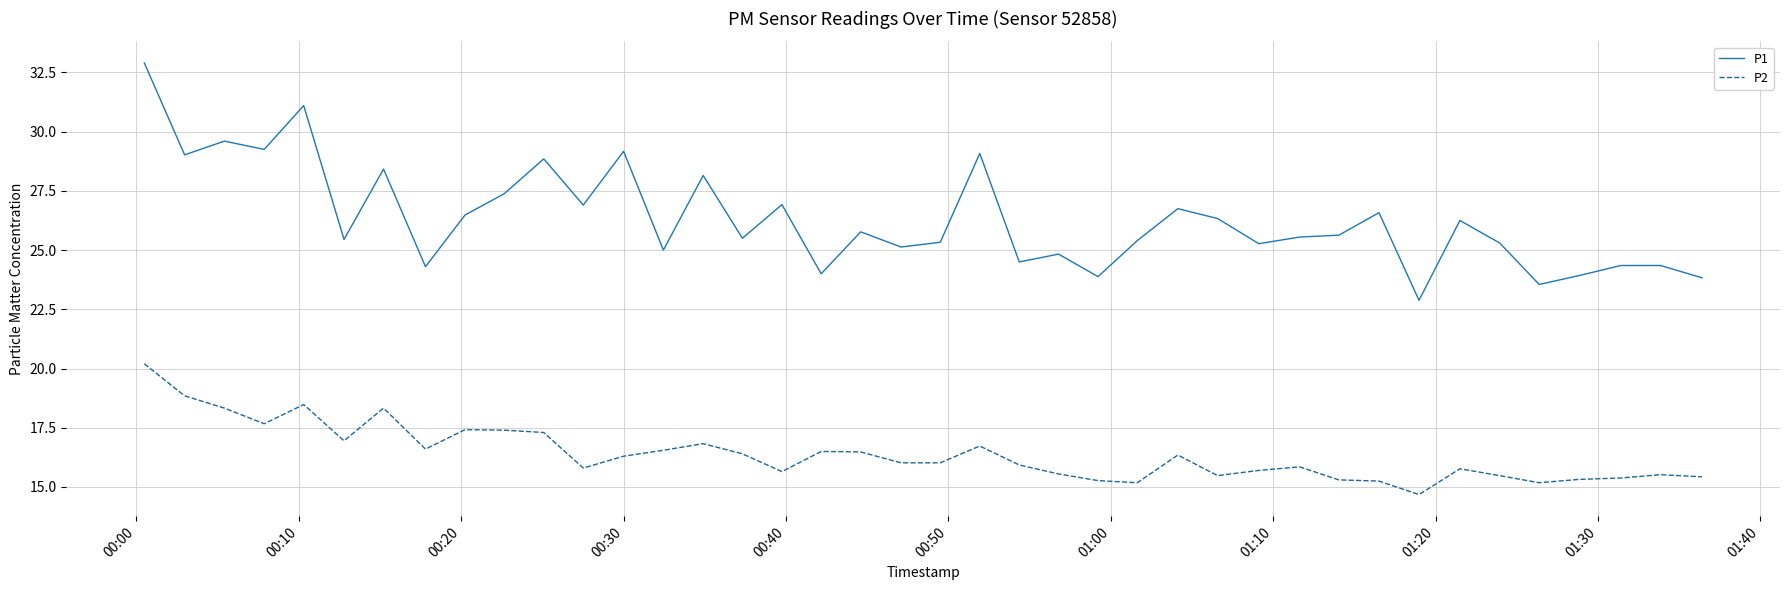

What is the difference between the maximum and minimum values in the P1 series?

10.0